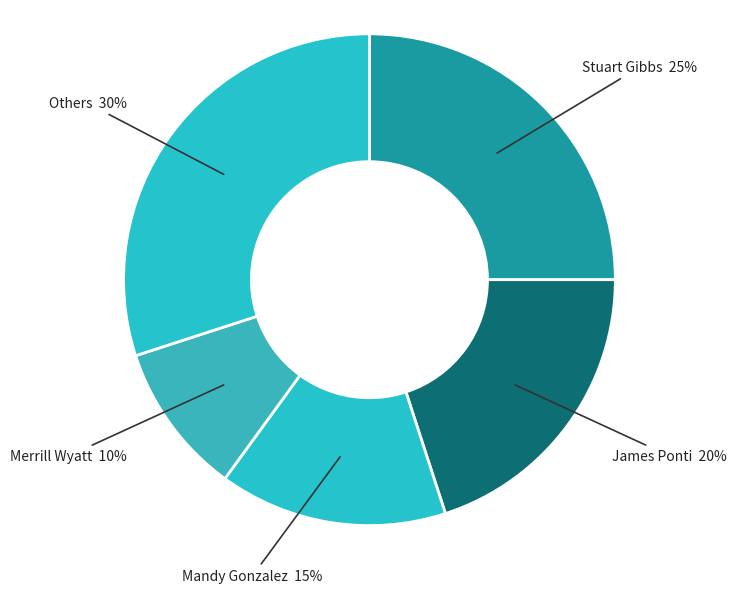

Combined, do Stuart Gibbs and Mandy Gonzalez account for over 50%?

No